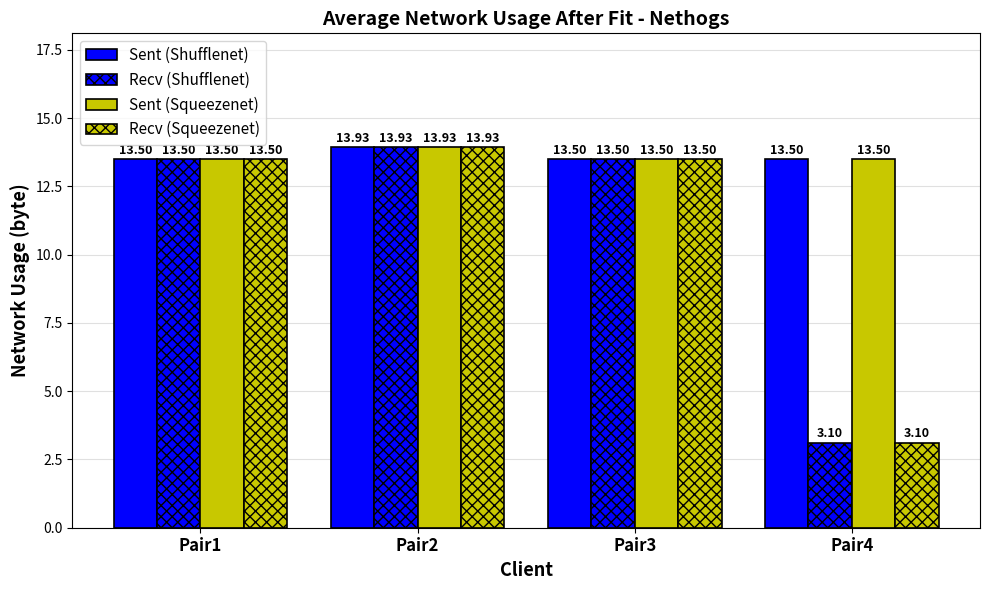

Which category has the highest value in the Recv (Squeezenet) series?

Pair2